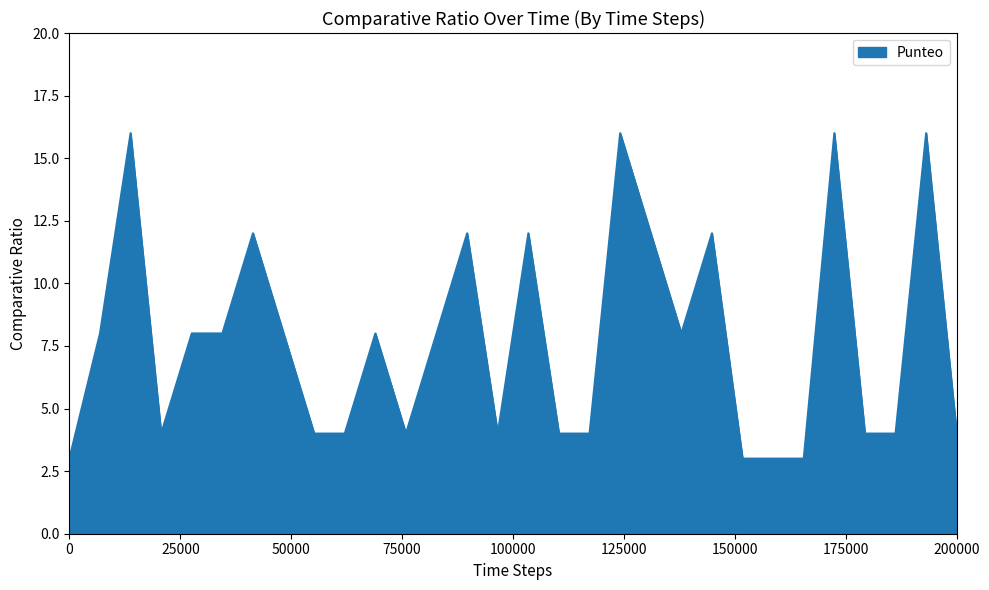

What is the smallest value displayed?

3